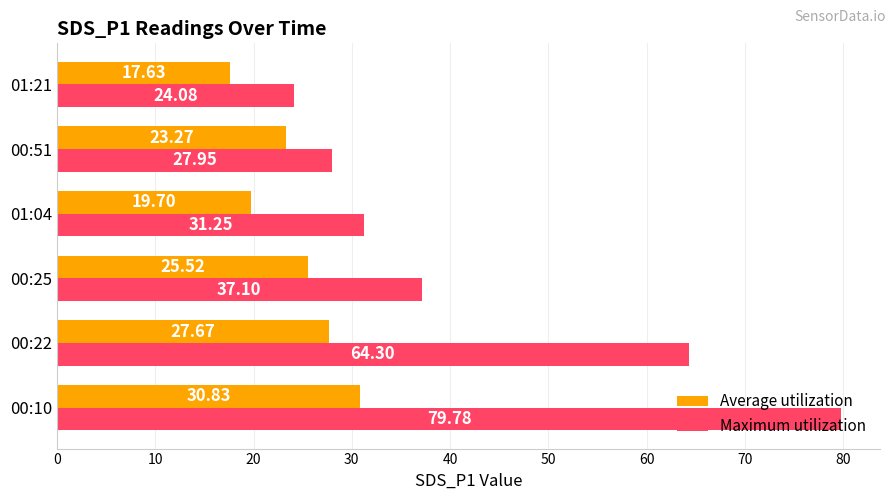

What is the sum of all Maximum utilization values?

264.5